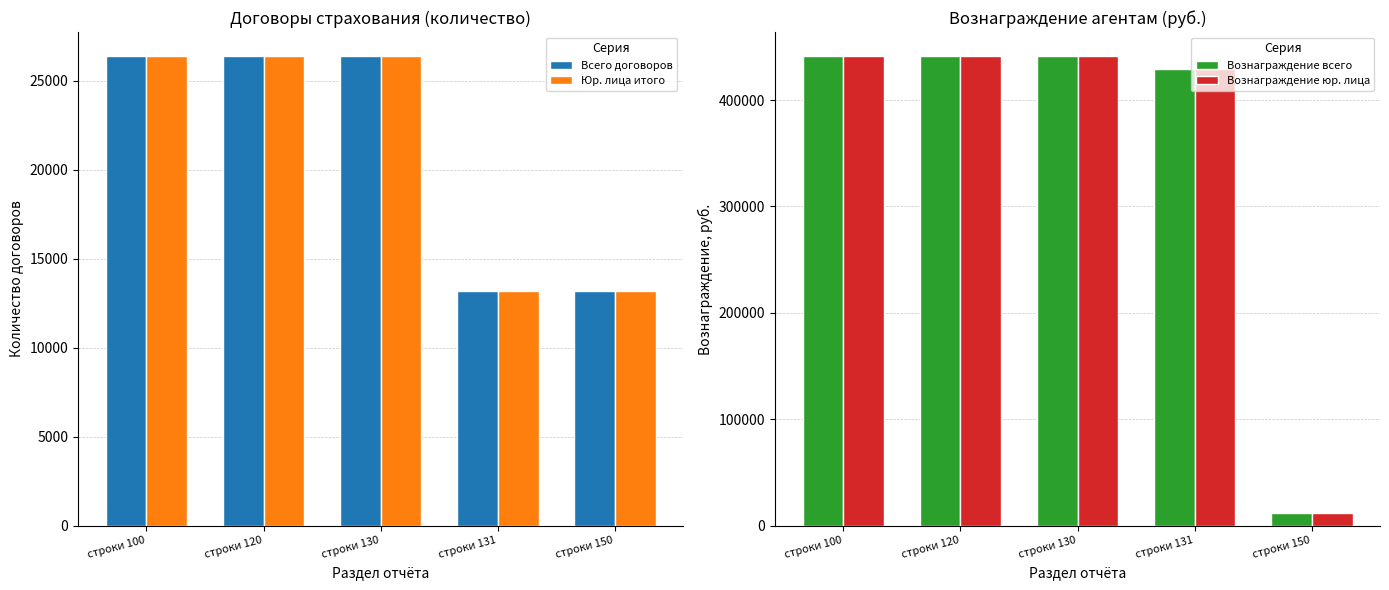

Which series changed the most between строки 100 and строки 150?

Вознаграждение всего